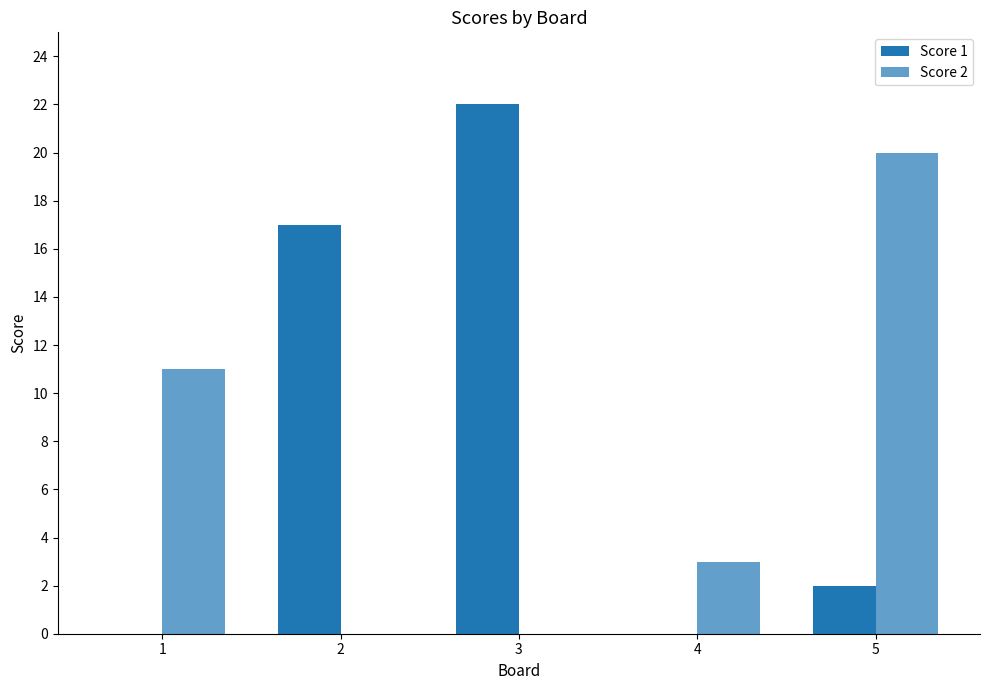

What is the sum of all Score 2 values?

34